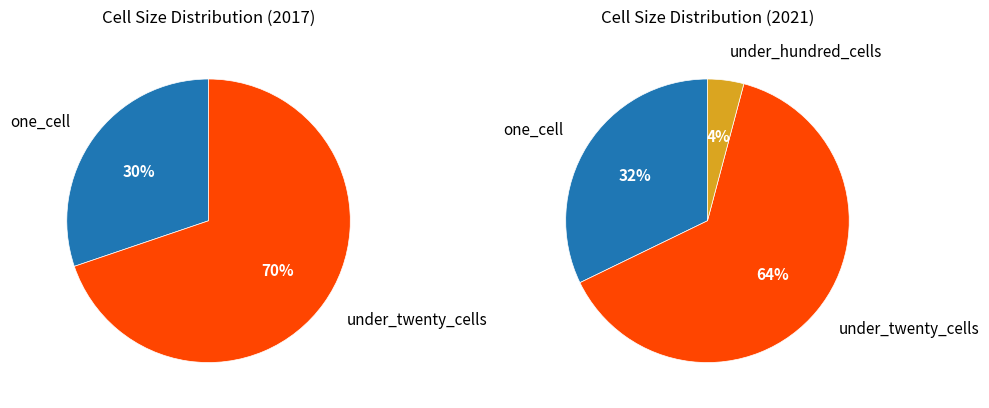

Rank the series by their average value, from lowest to highest.

under_hundred_cells, one_cell, under_twenty_cells